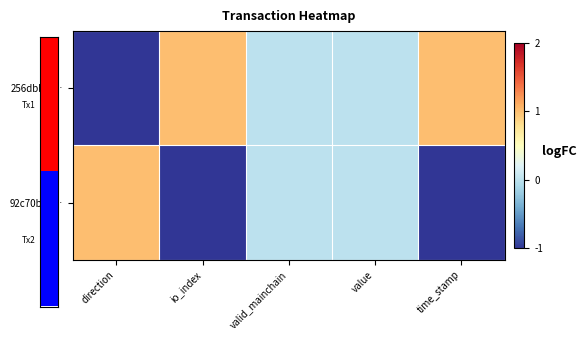

Which series has the largest total across all categories?

256dbb7f…